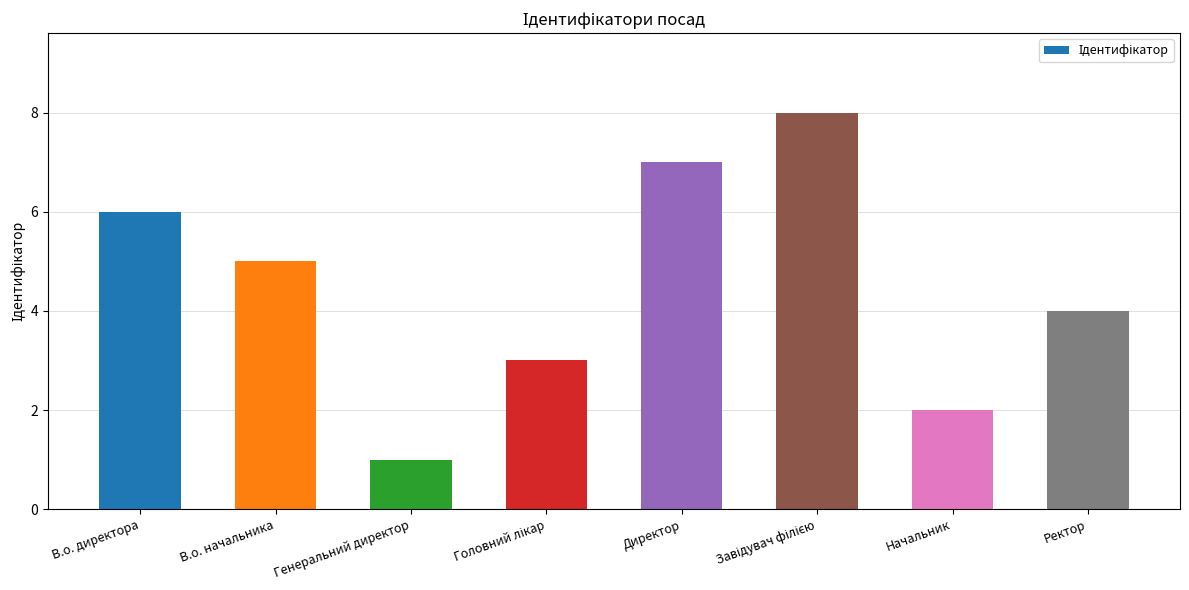

True or false: the data shows 5 at В.о. начальника.

True